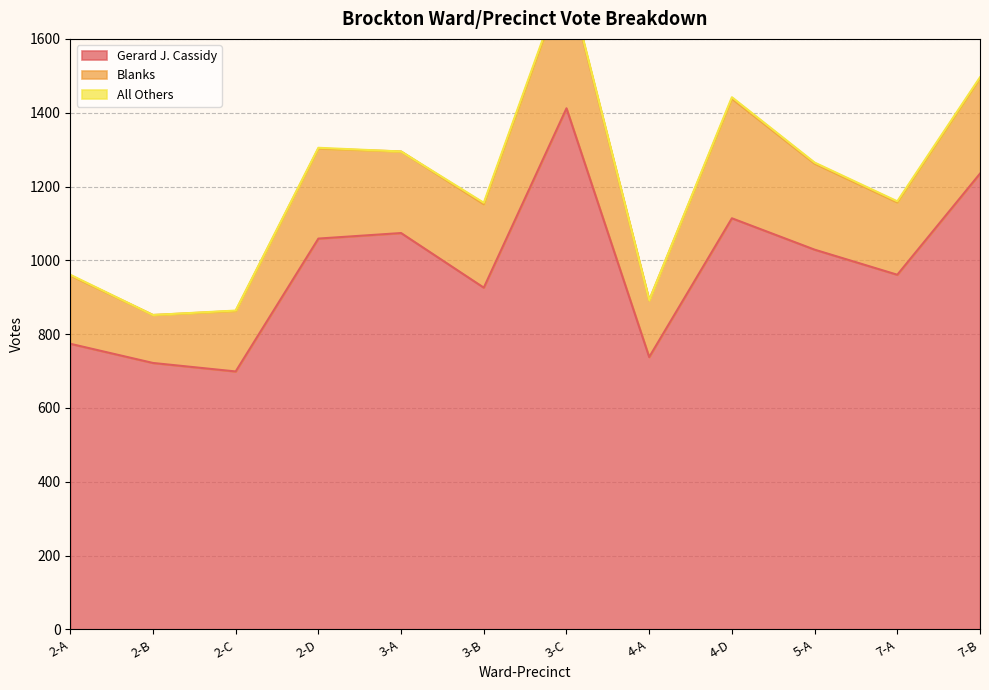

Which has a higher value, 7-B or 3-C?

3-C